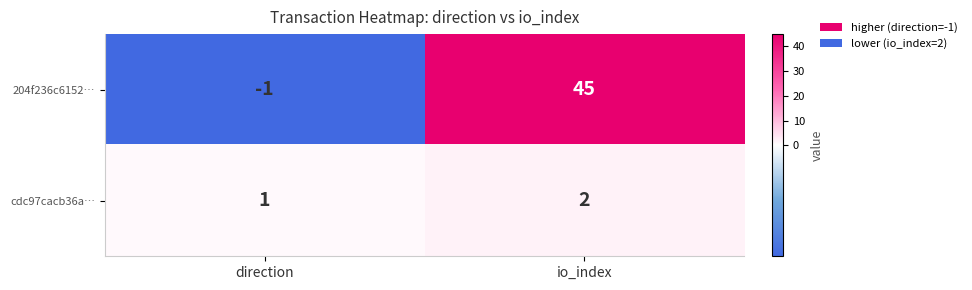

Count the number of categories in the chart.

2